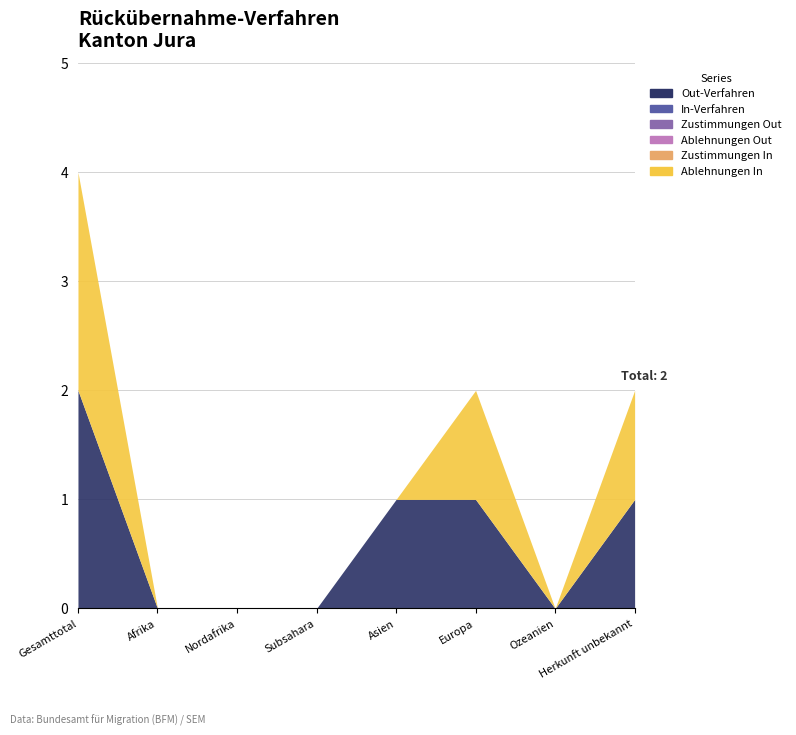

What is the label of the 4th point from the right?

Asien